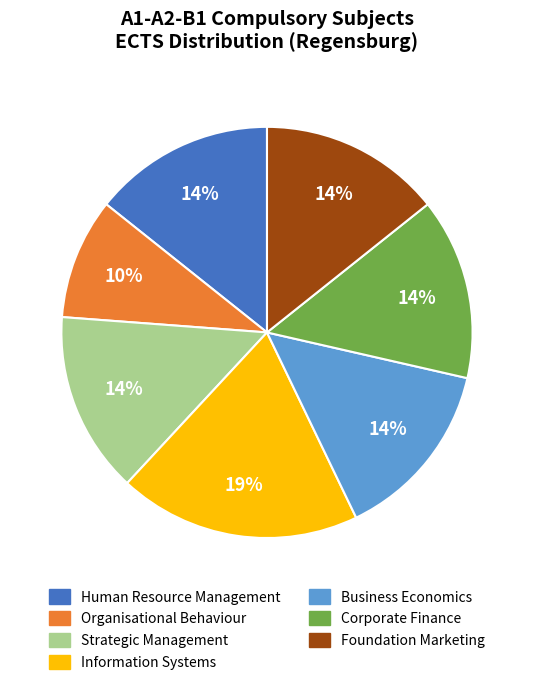

How many segments does this pie chart have?

7